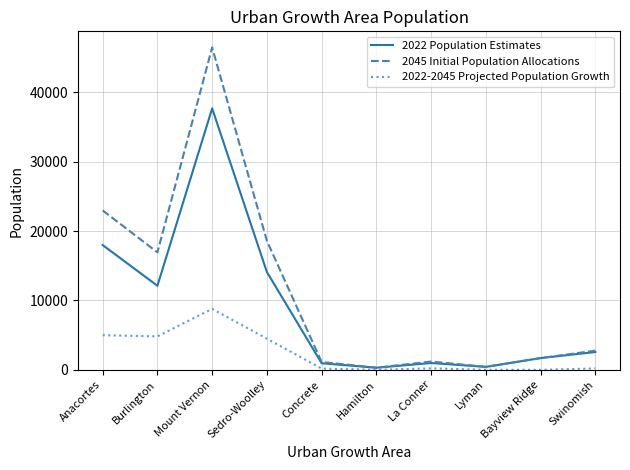

At which category is the sum across all series the highest?

Mount Vernon